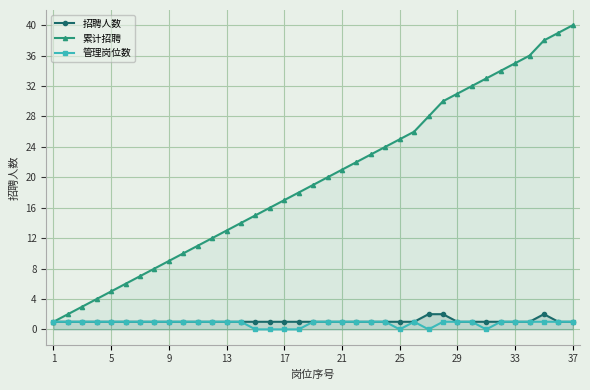

Which series has the largest total across all categories?

累计招聘